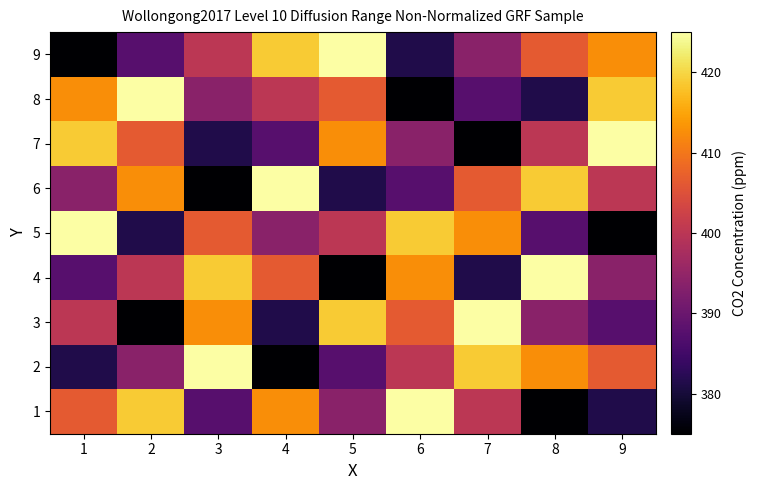

How many distinct data groups are displayed?

9